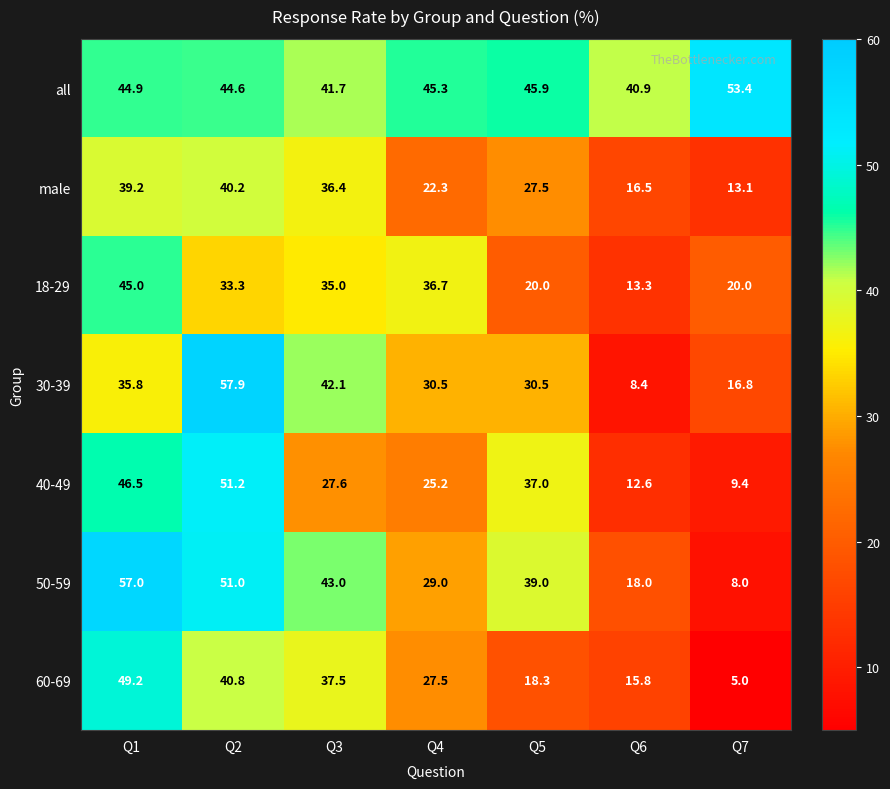

Which series has the largest total across all categories?

all